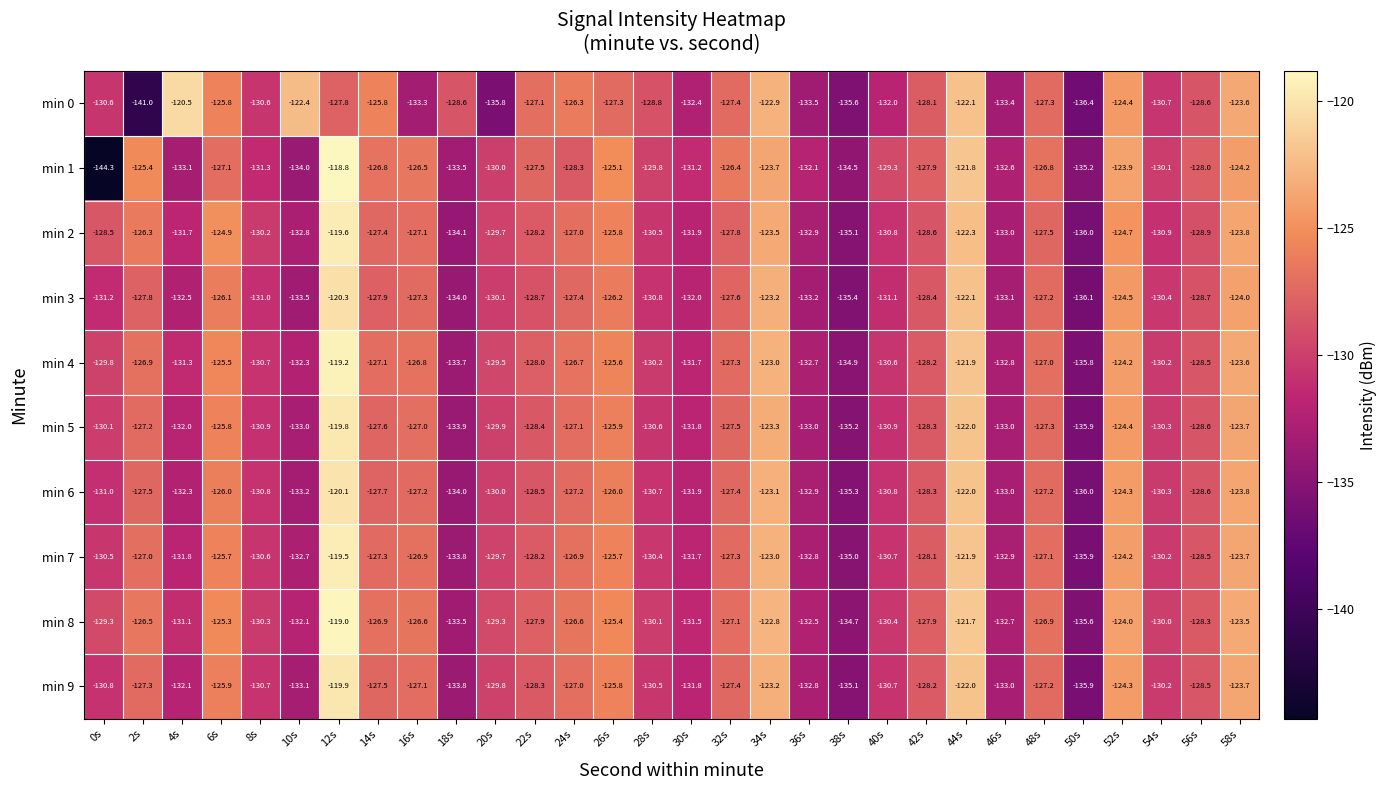

What is the difference between the highest and lowest values at 46s?

0.8